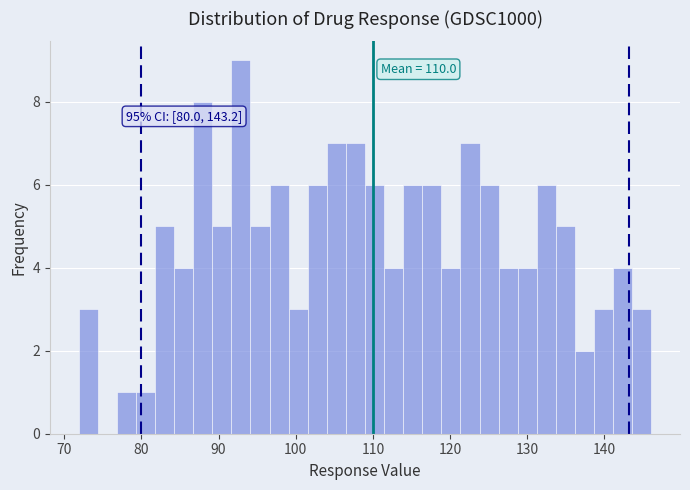

Read against the x-axis, roughly where is the centre of the tallest bar?

93